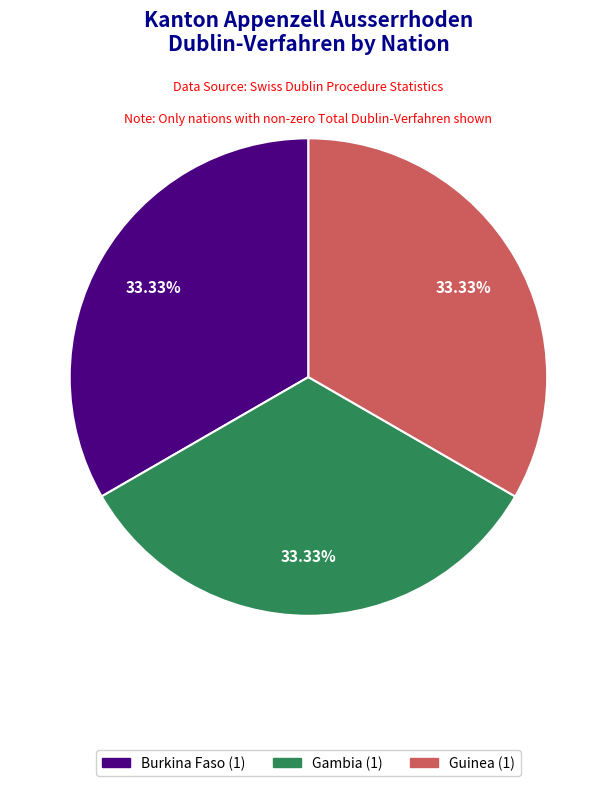

How many slices are in this pie chart?

3